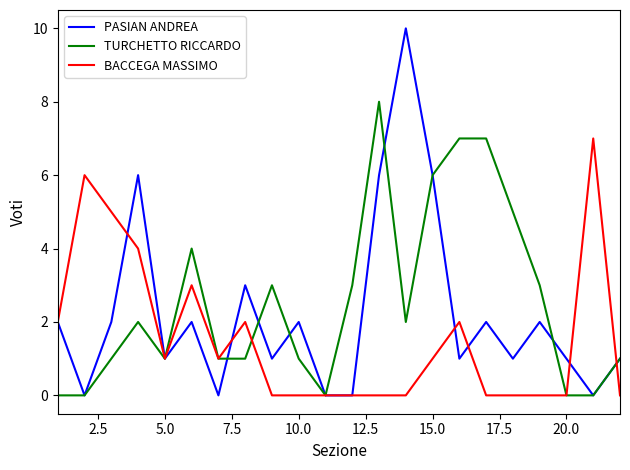

What is the greatest value displayed?

10